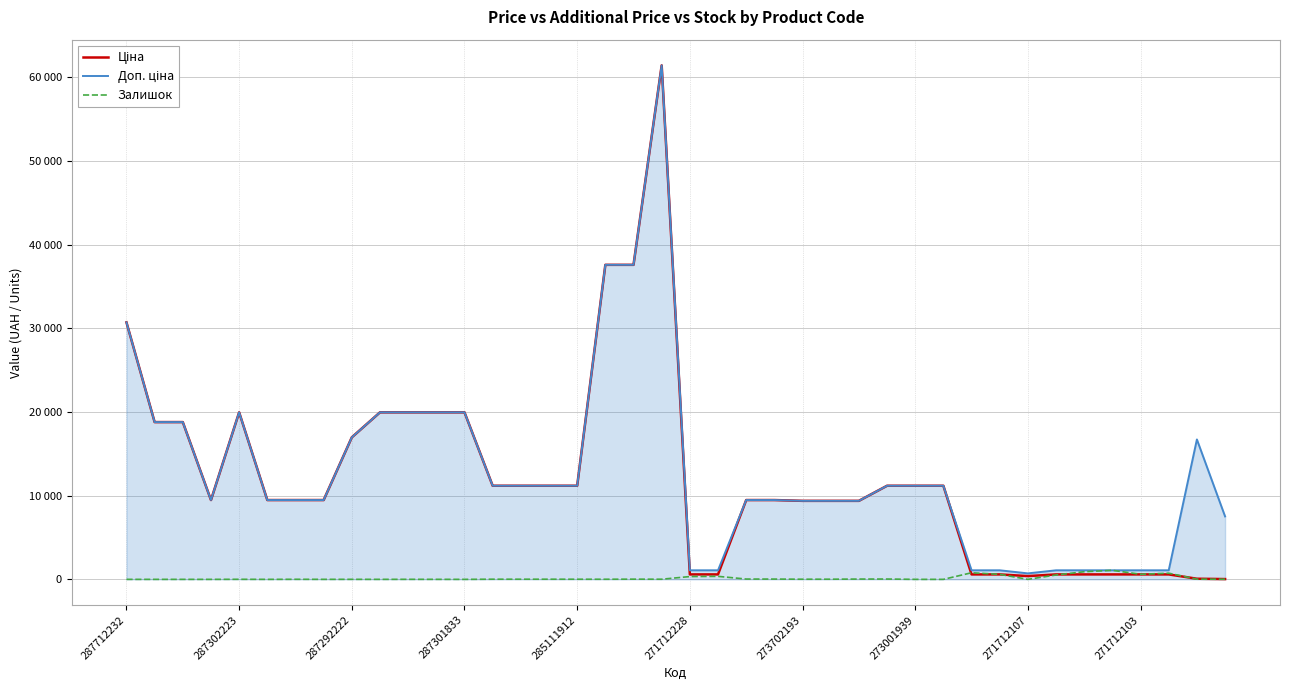

True or false: Доп. ціна and Залишок cross at least once.

False